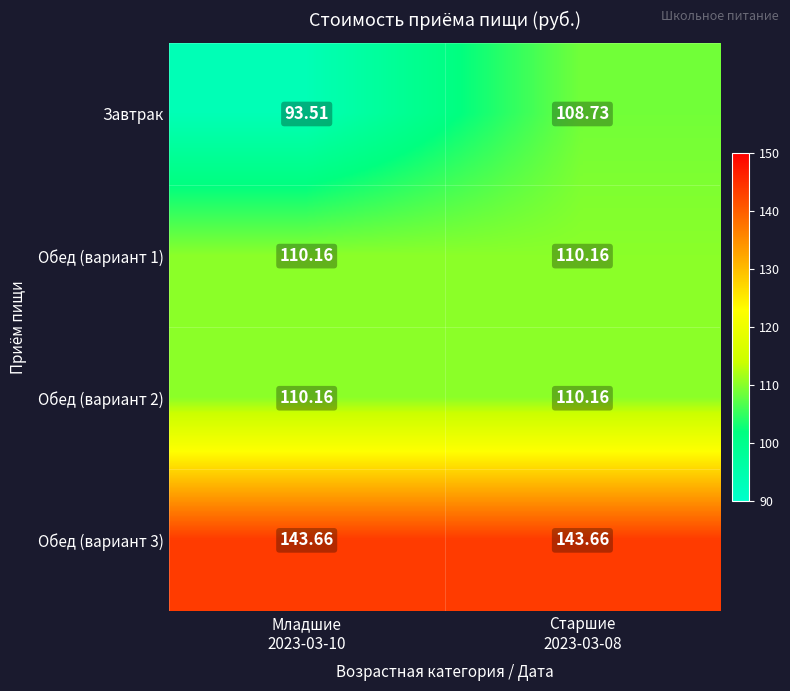

Which series has the largest range (max minus min)?

Завтрак